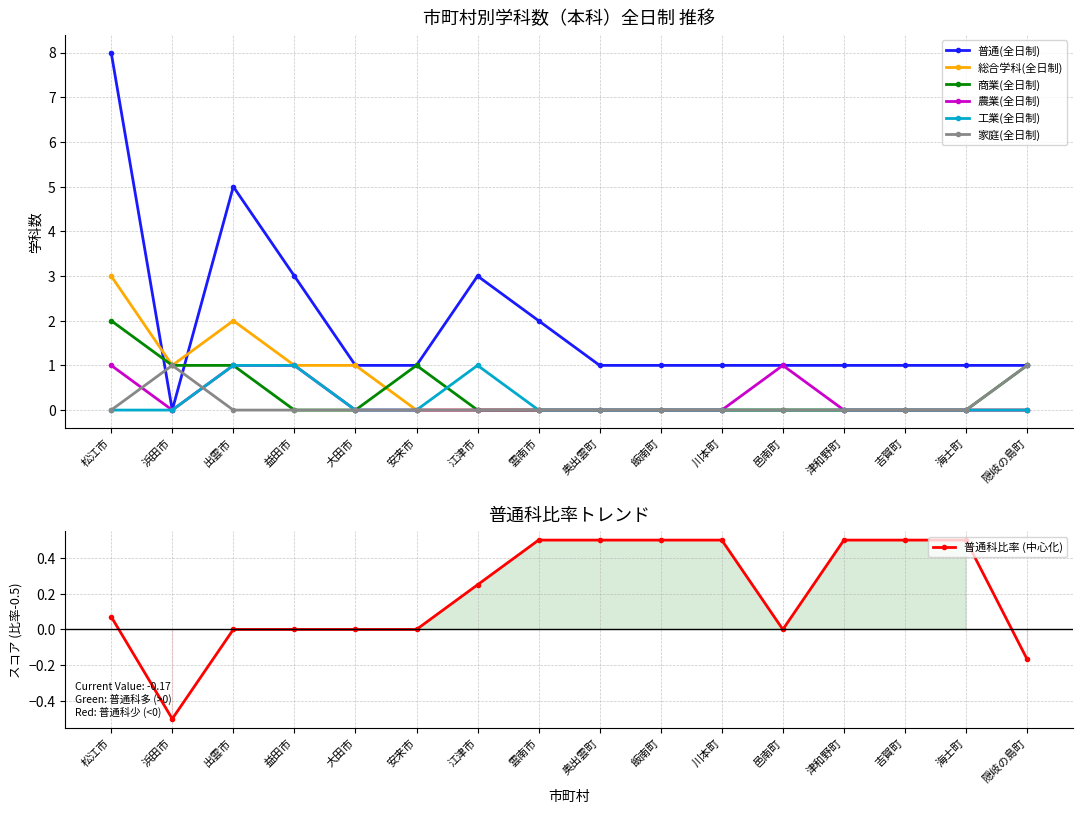

What is the difference between the maximum and minimum values in the 工業(全日制) series?

1